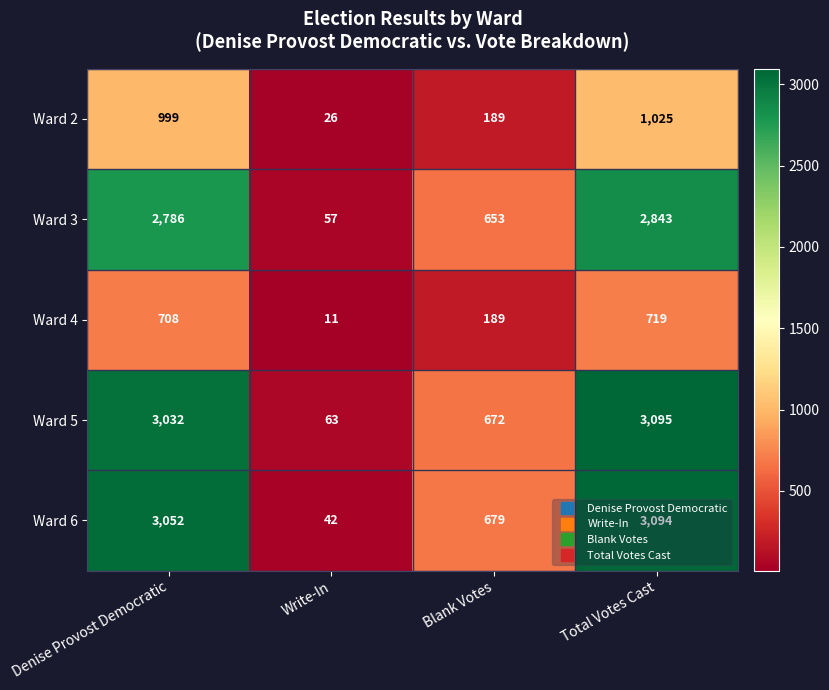

The Ward 6 series shows 1829 at Total Votes Cast. True or false?

False